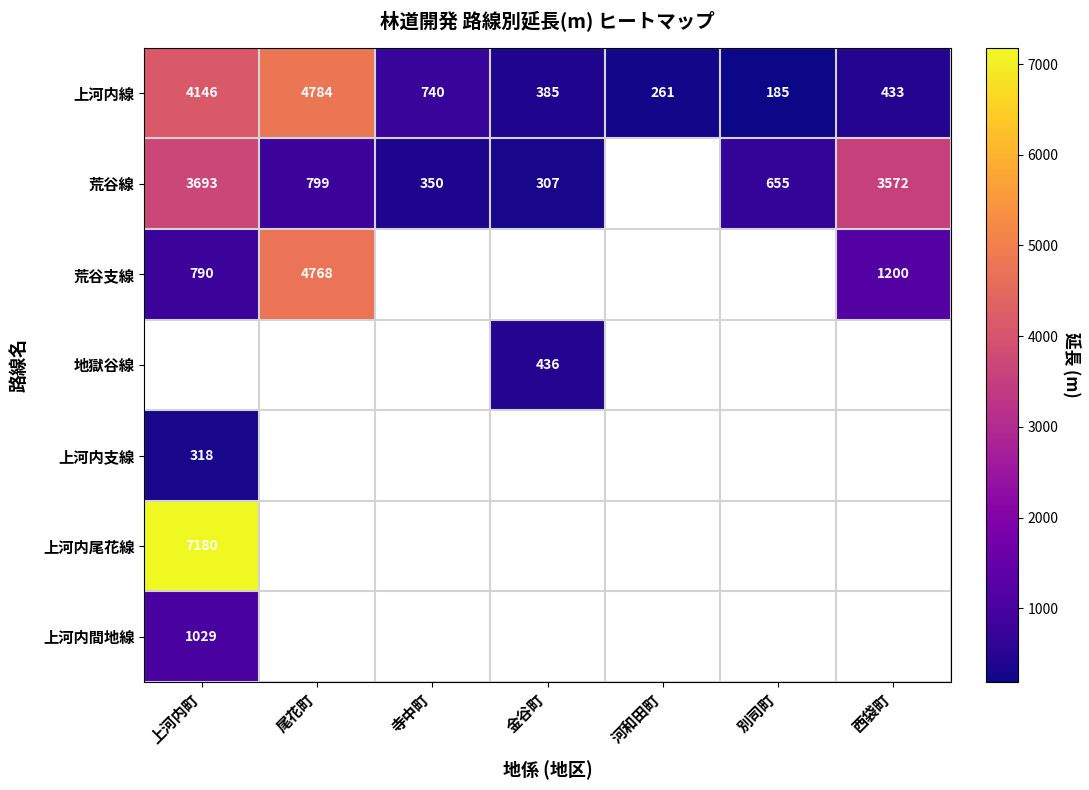

List the labels in order of 上河内線 value, largest first.

尾花町, 上河内町, 寺中町, 西袋町, 金谷町, 河和田町, 別司町